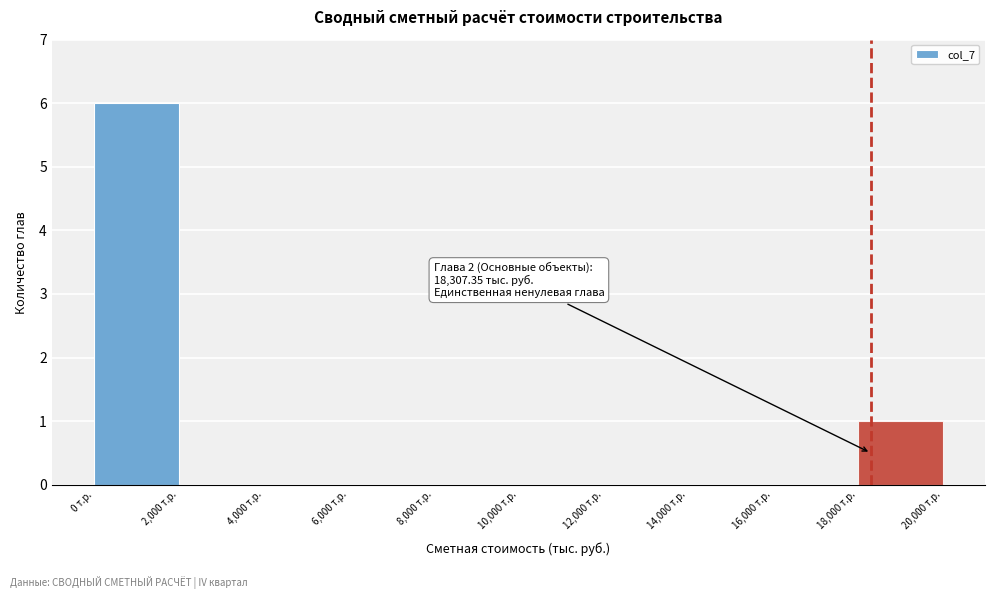

Over which range of the x-axis is the bar tallest?

0 to 2000